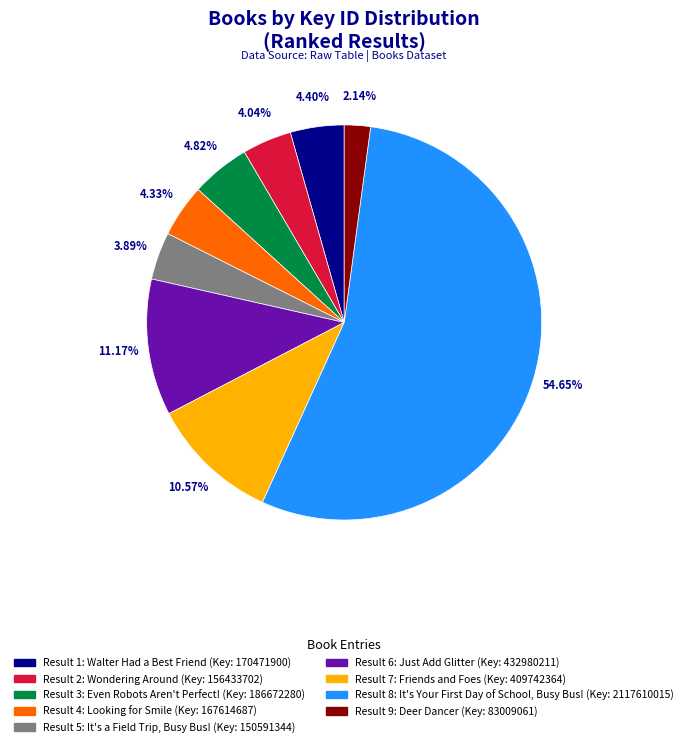

Is there a majority slice in this chart?

Yes